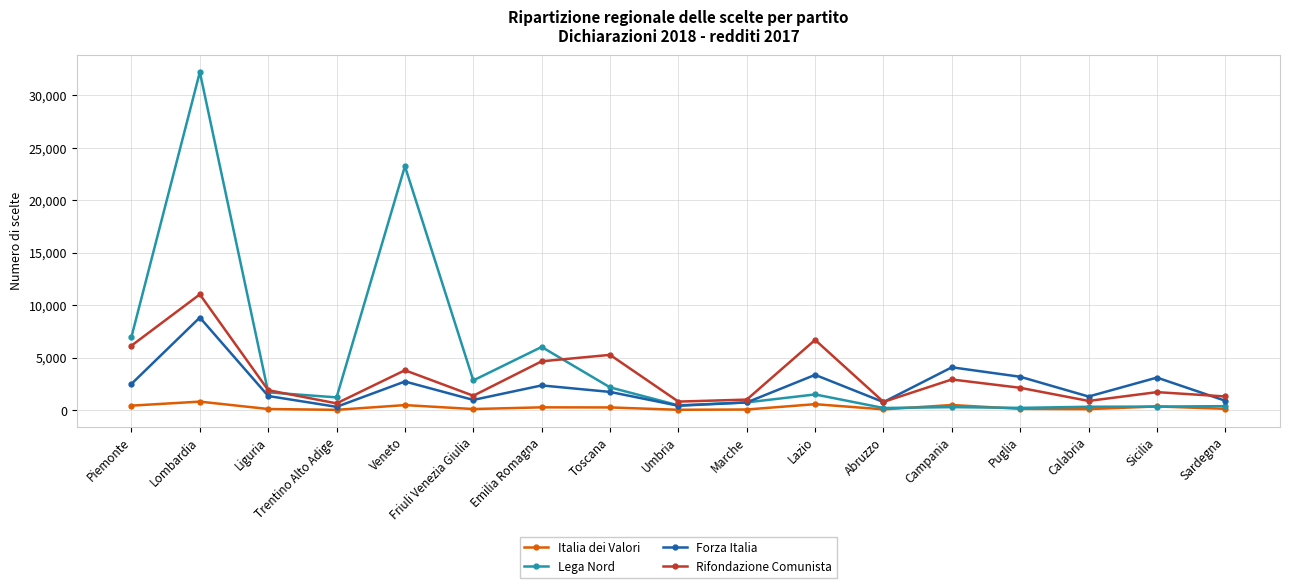

Which category has the highest value across all series?

Lombardia